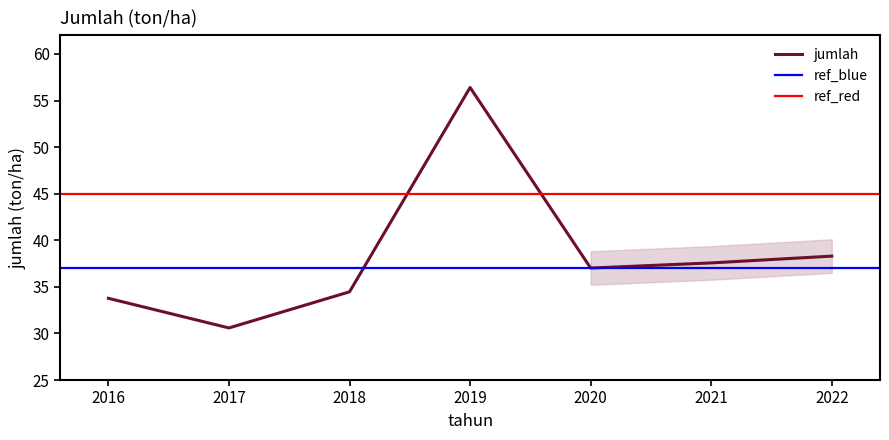

What is the difference between the values at 2016 and 2018?

0.7